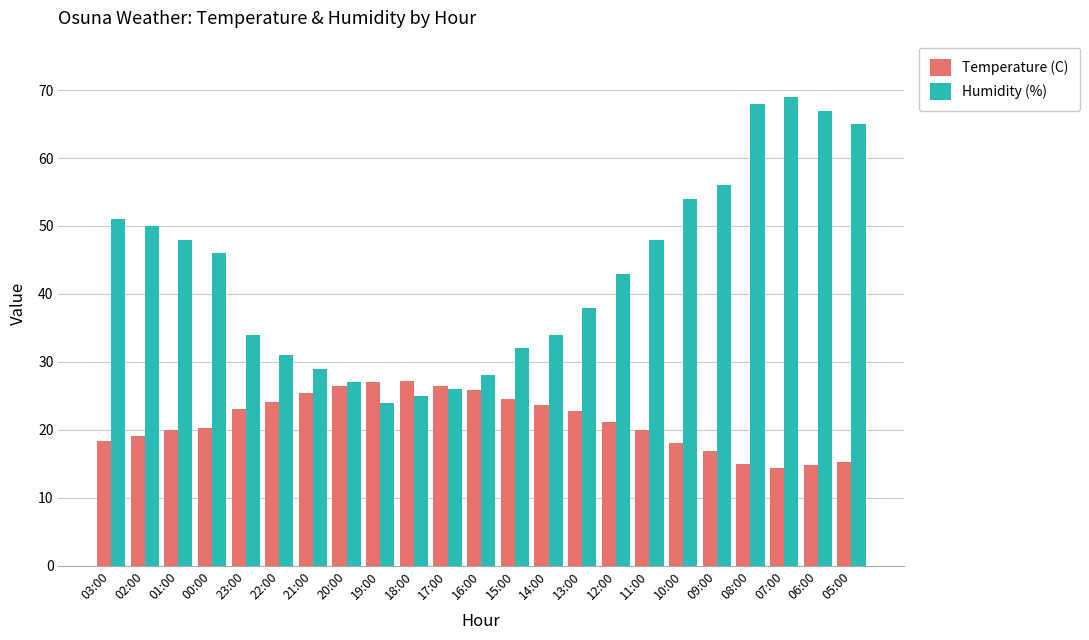

At 15:00, list the series in order from largest to smallest.

Humidity (%), Temperature (C)